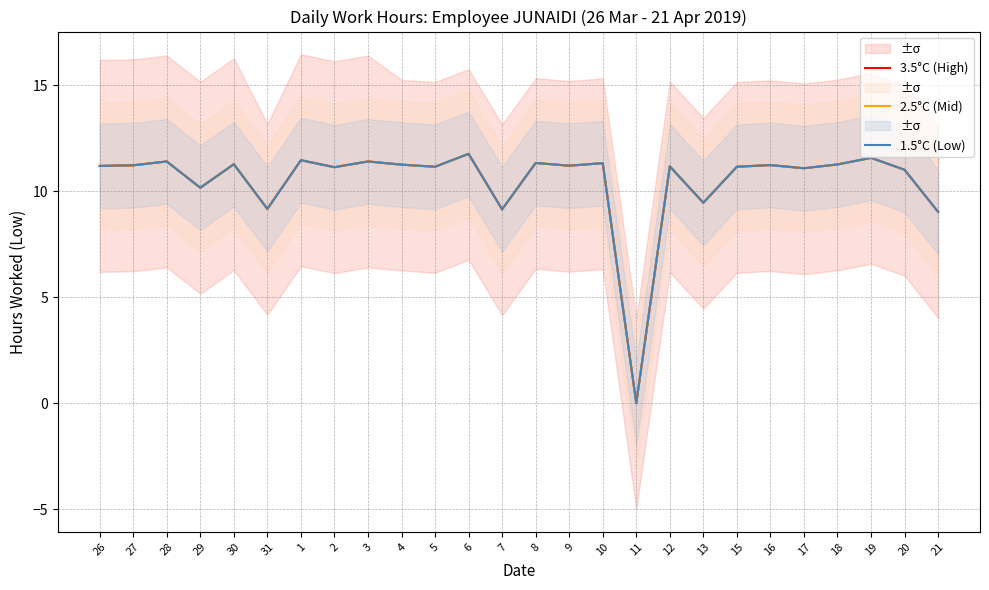

True or false: 1.5°C (Low) and 3.5°C (High) intersect in this chart.

False